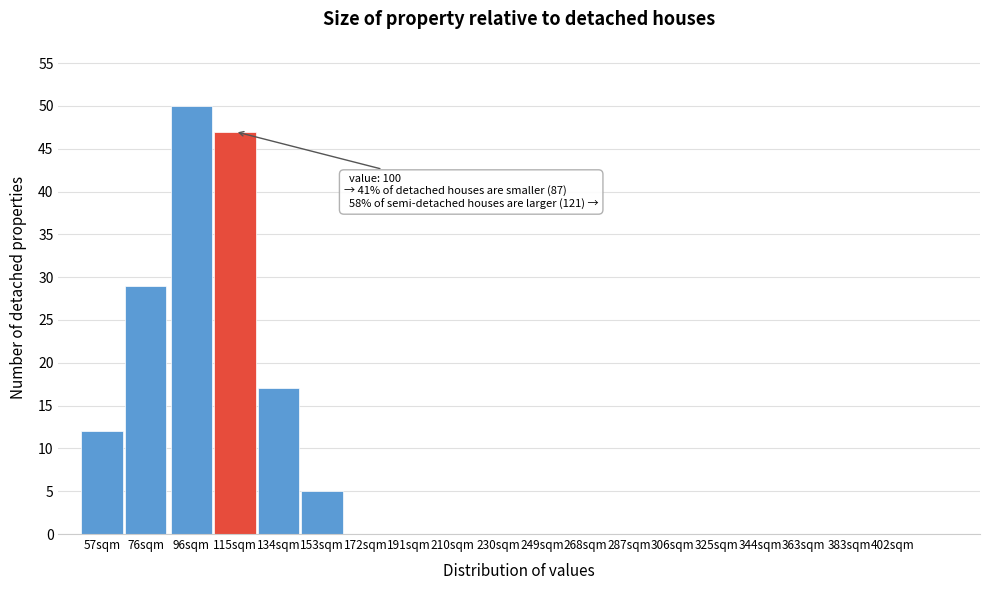

Reading left to right, list all the values displayed in this chart.

57sqm=12	76sqm=29	96sqm=50	115sqm=47	134sqm=17	153sqm=5	172sqm=0	191sqm=0	210sqm=0	230sqm=0	249sqm=0	268sqm=0	287sqm=0	306sqm=0	325sqm=0	344sqm=0	363sqm=0	383sqm=0	402sqm=0